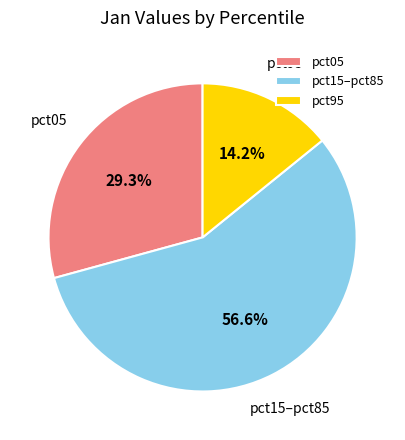

Which has a higher value, pct95 or pct05?

pct05